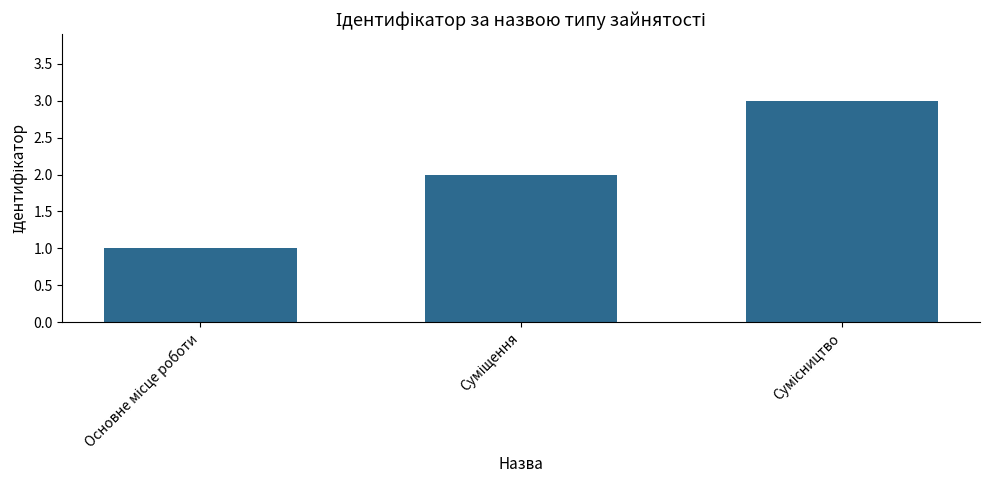

What is the sum of all values?

6